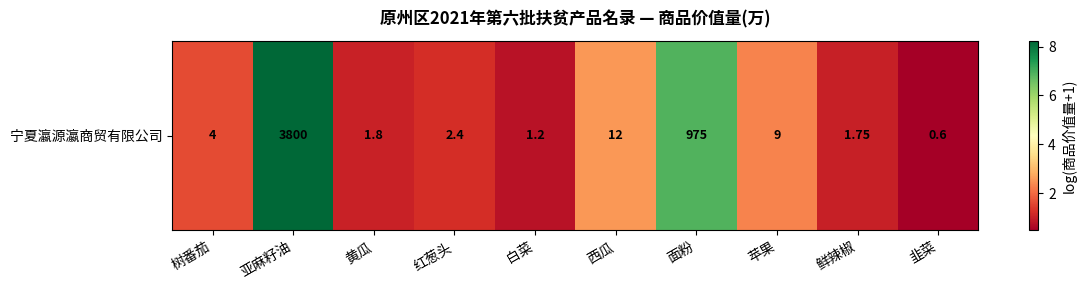

Reading left to right, transcribe all the data shown in this chart.

树番茄=1.6	亚麻籽油=8.2	黄瓜=1.0	红葱头=1.2	白菜=0.8	西瓜=2.6	面粉=6.9	苹果=2.3	鲜辣椒=1.0	韭菜=0.5